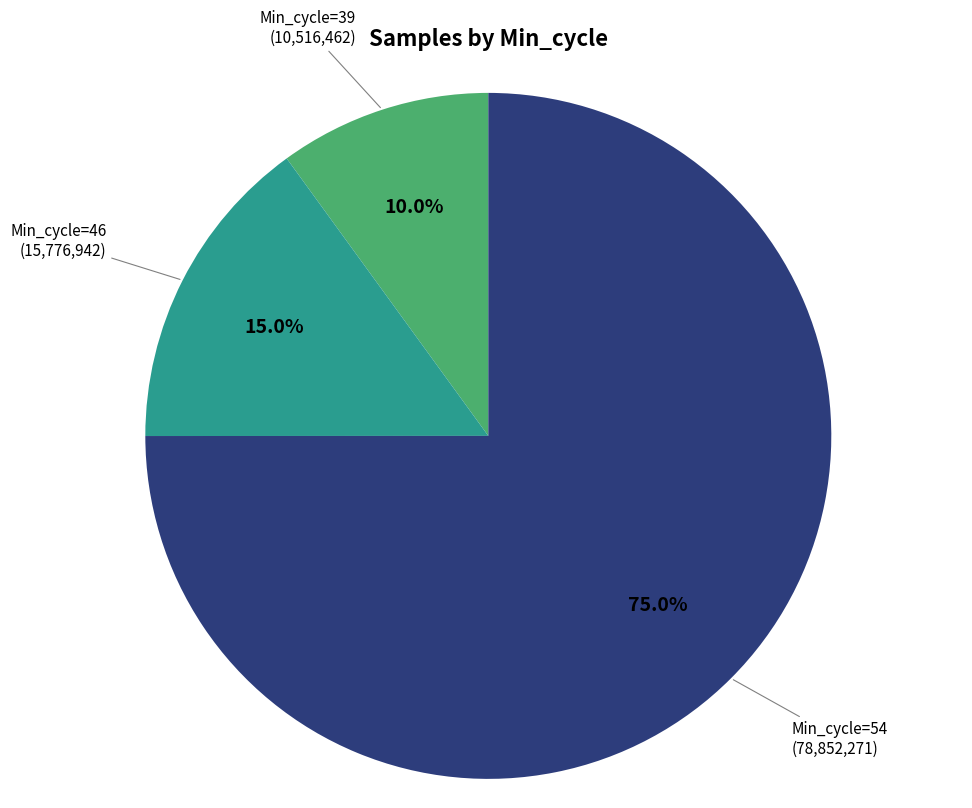

Is there any slice that represents more than half of the pie?

Yes